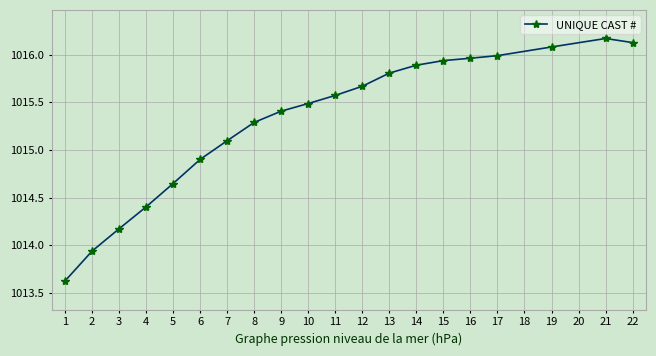

How many categories are shown in the chart?

20